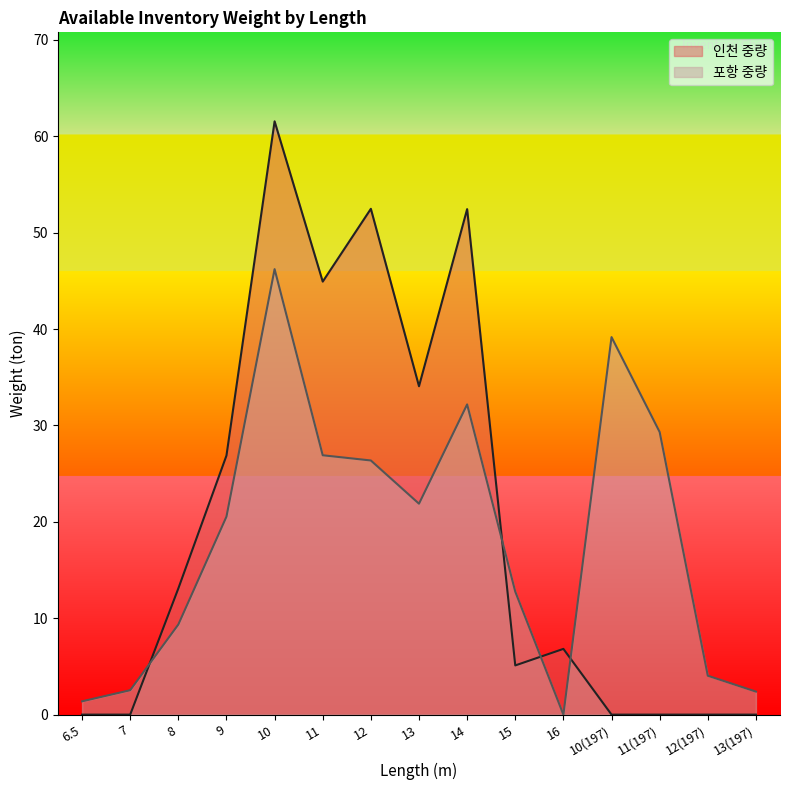

How many lines are shown in the chart?

2